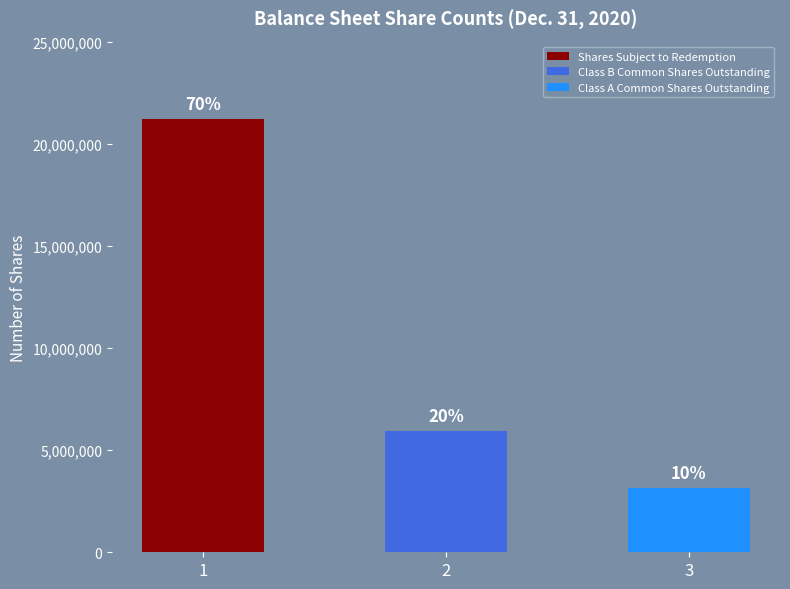

The value at 2 is 5943750. True or false?

True